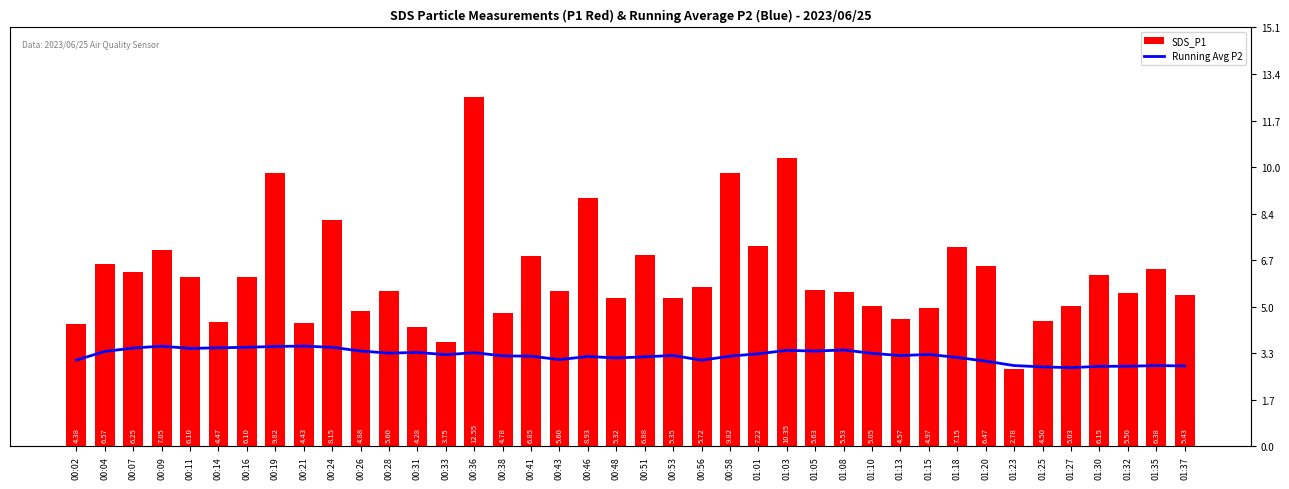

What is the label of the 14th bar from the right?

01:05